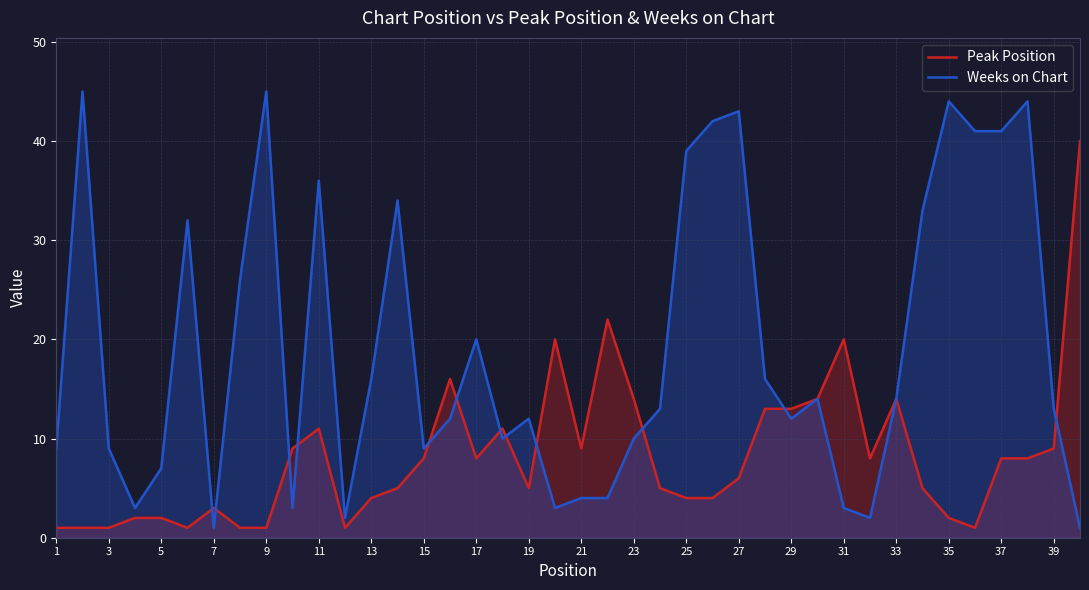

Which series ends up on top after the final intersection of Peak Position and Weeks on Chart?

Peak Position